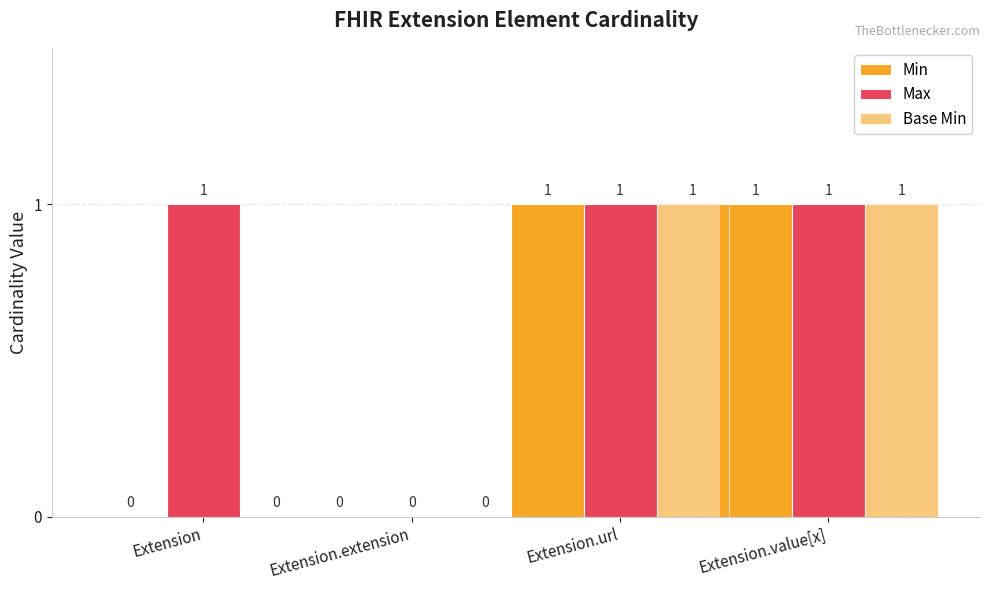

What is the label of the 1st bar from the left?

Extension